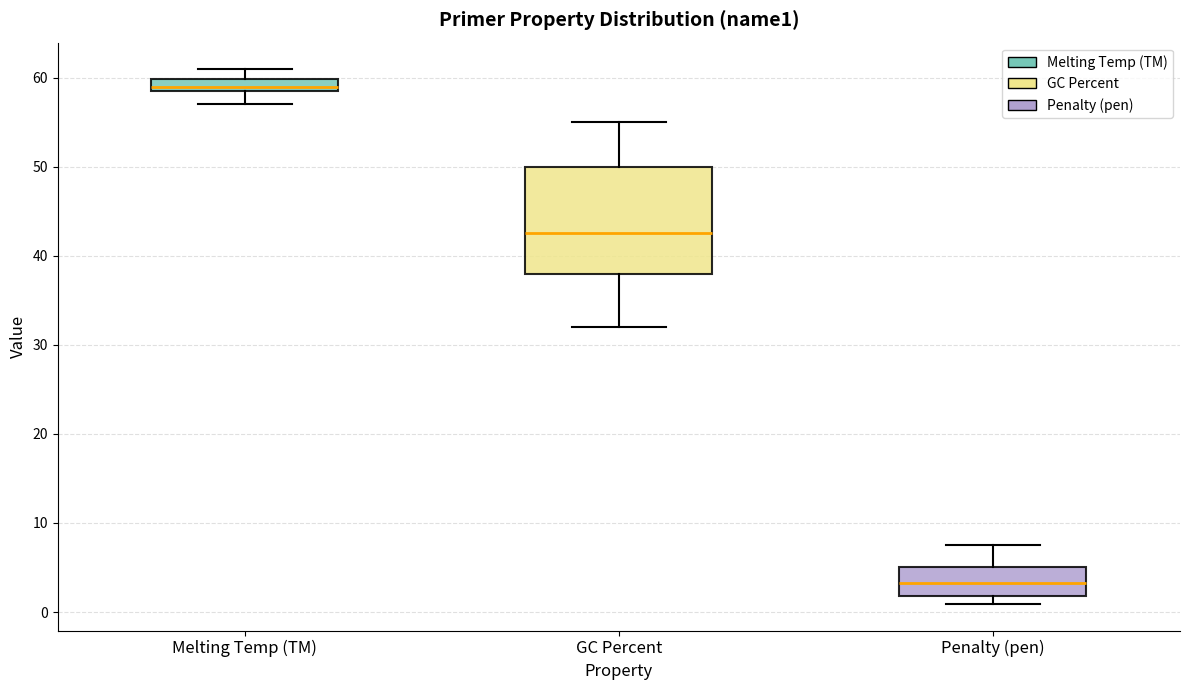

Where does the lower whisker of the box for Melting Temp (TM) end on the y-axis? The values are not printed on the chart, so give them approximately, as read against the axis.

57